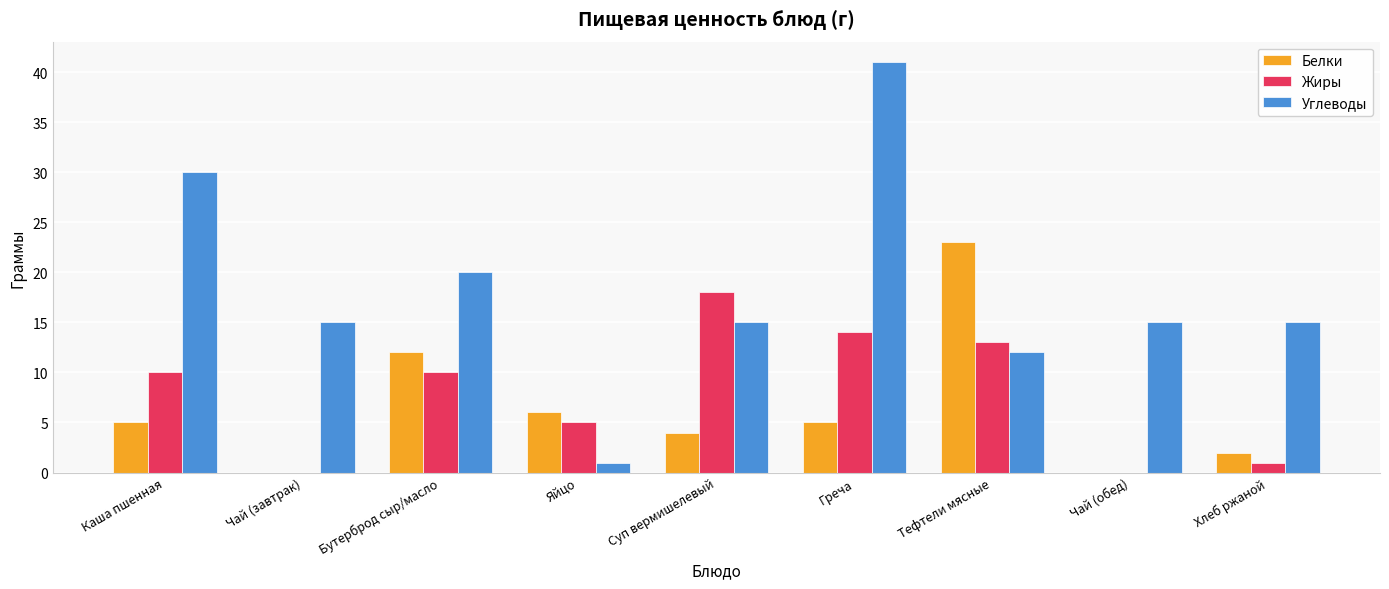

Which category has the highest value across all series?

Греча